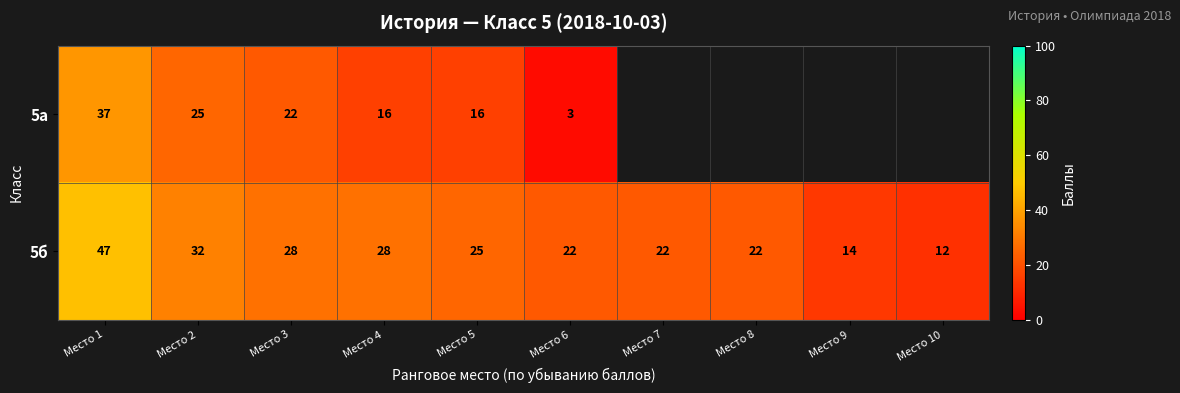

The 5а series shows 22.1 at Место 4. True or false?

False